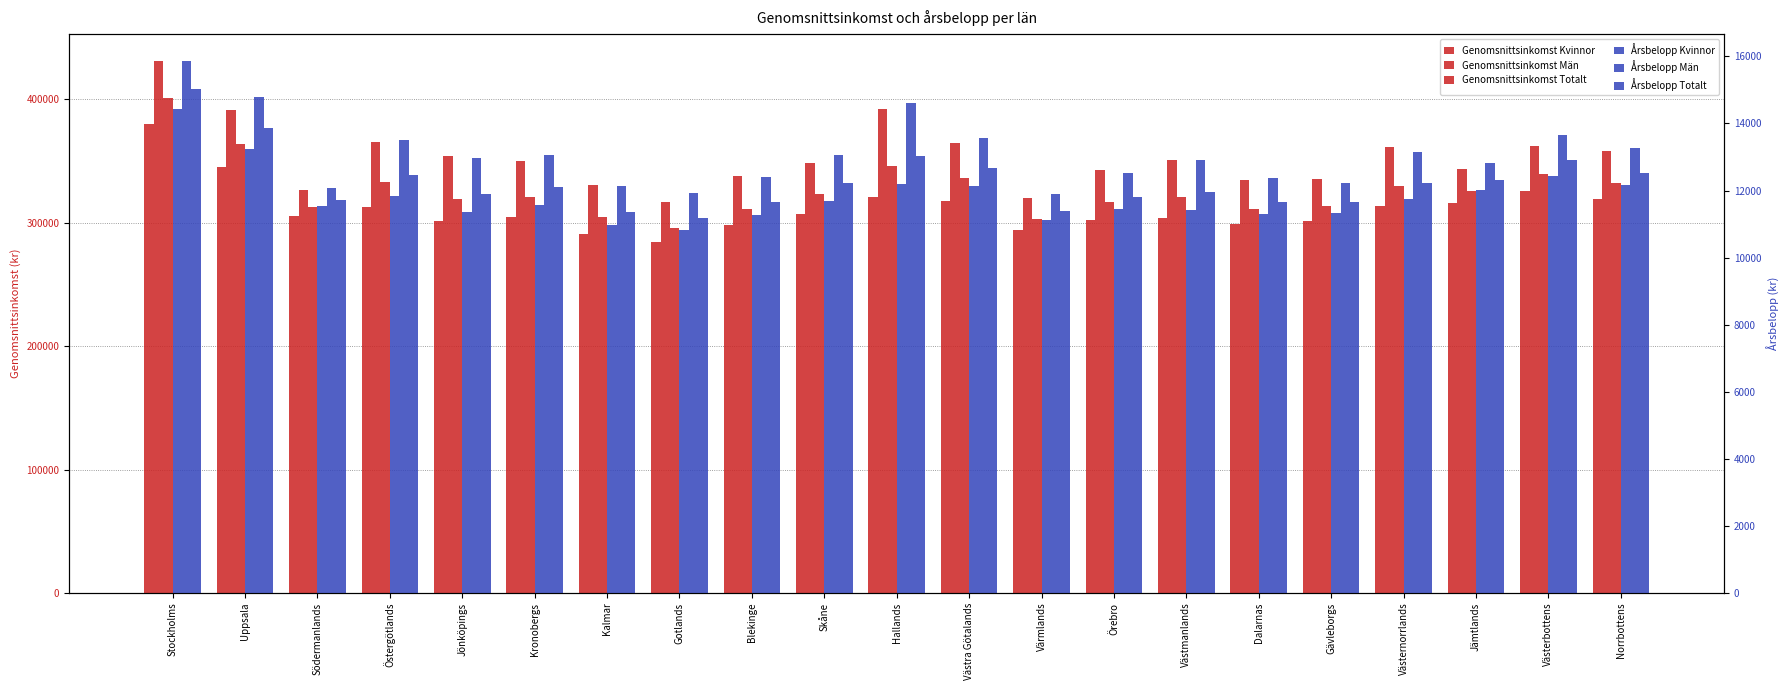

Which series has the largest total across all categories?

Genomsnittsinkomst Män